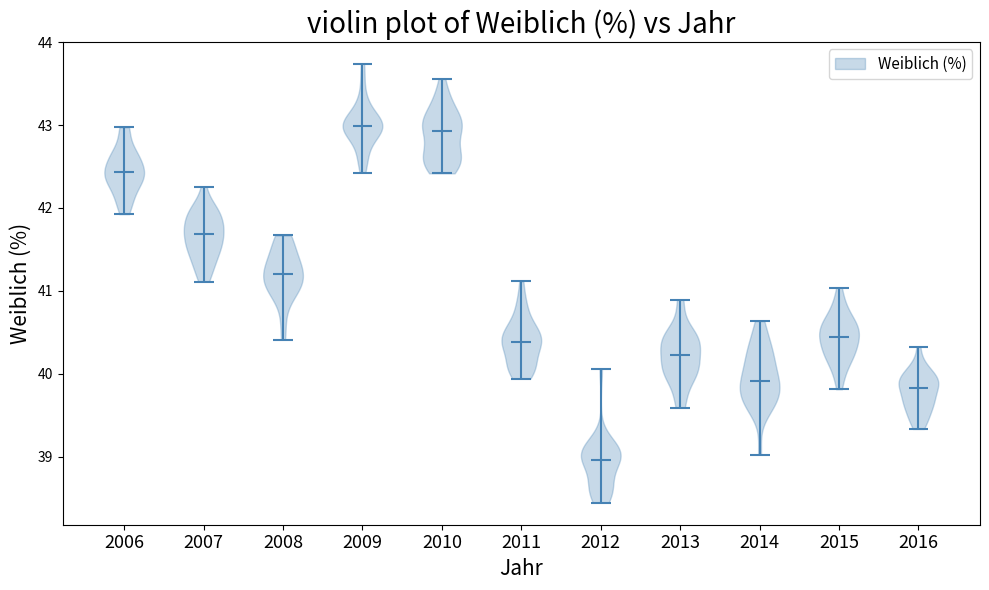

Which violin has the lowest median line?

2012